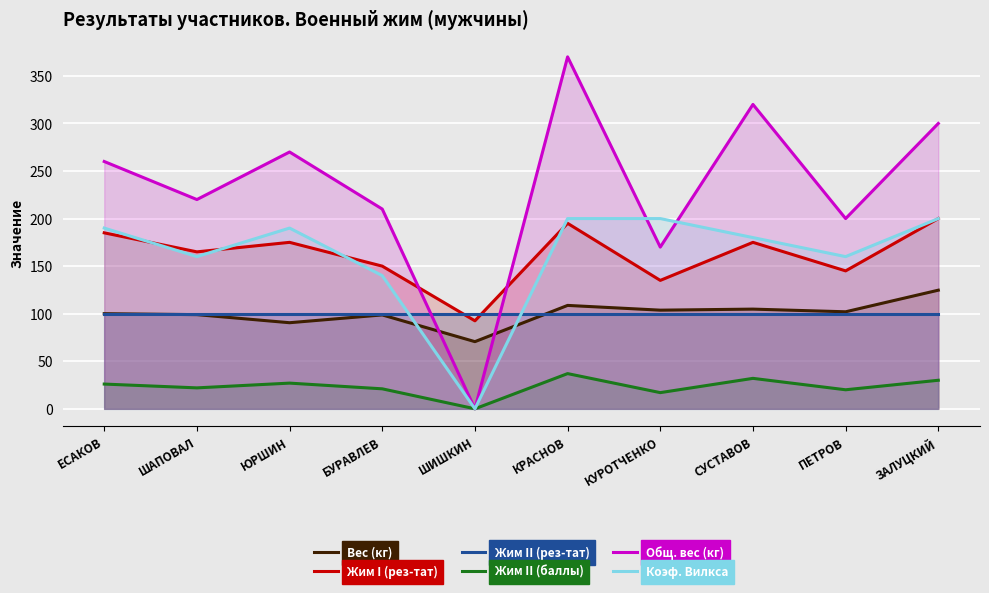

At which label does Жим II (баллы) first exceed 26?

ЮРШИН